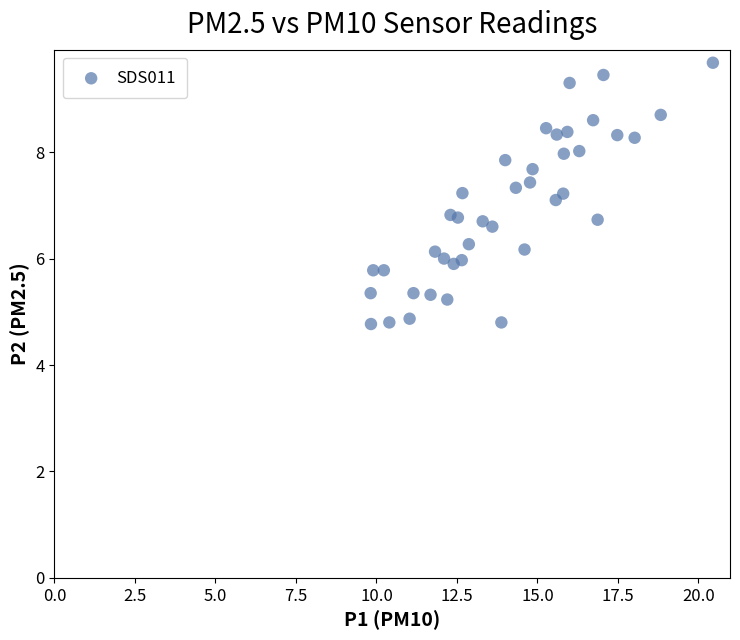

What is the range of X values (max minus min)?

10.6